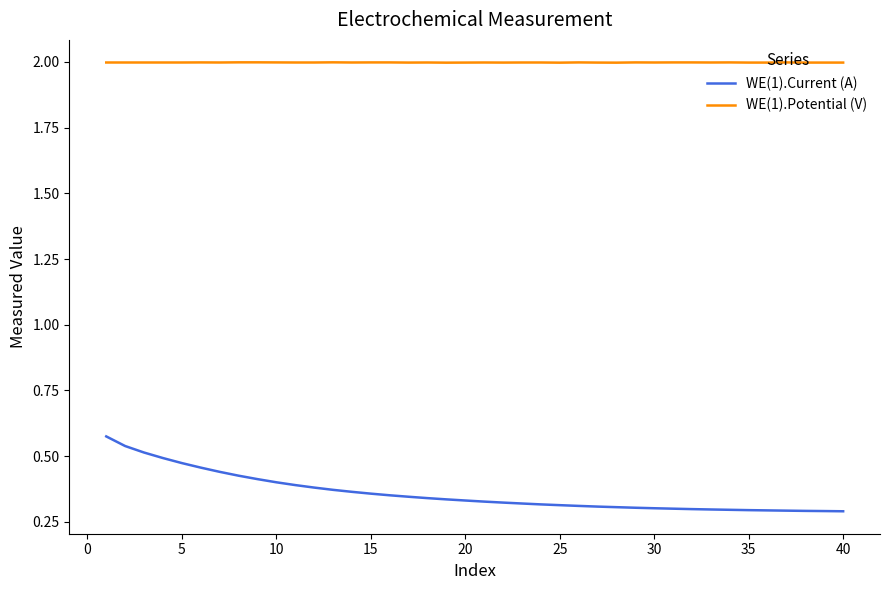

Is this an area chart (filled region under the line)?

No